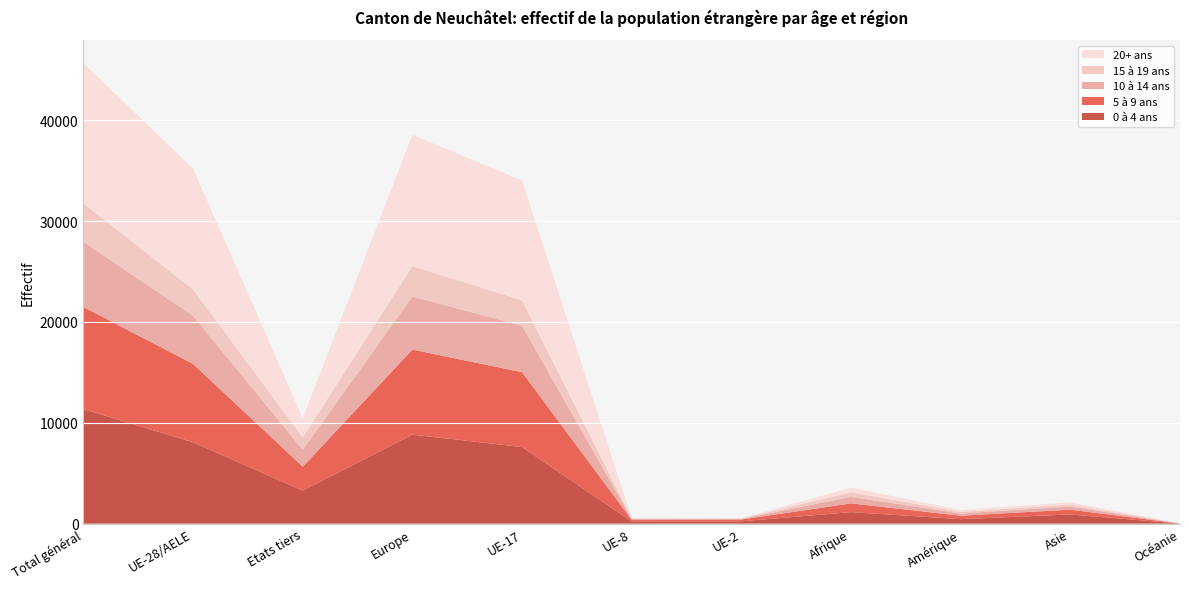

Reading left to right, transcribe all the data shown in this chart.

0 à 4 ans: 11355	8072	3283	8827	7598	225	236	1147	448	914	12
5 à 9 ans: 10127	7761	2366	8434	7419	155	177	867	339	477	6
10 à 14 ans: 6450	4771	1679	5261	4607	91	62	645	225	311	6
15 à 19 ans: 3825	2604	1221	3014	2513	38	36	445	160	199	2
20+ ans: 13896	11990	1906	13026	11886	34	17	469	184	212	2